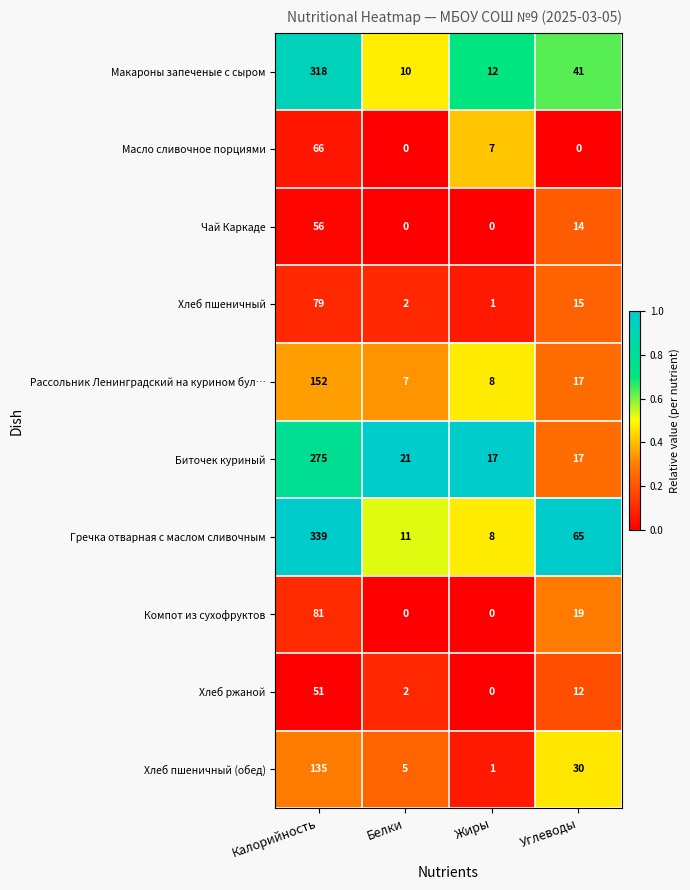

Where is Масло сливочное порциями nearest to the value 33?

Жиры